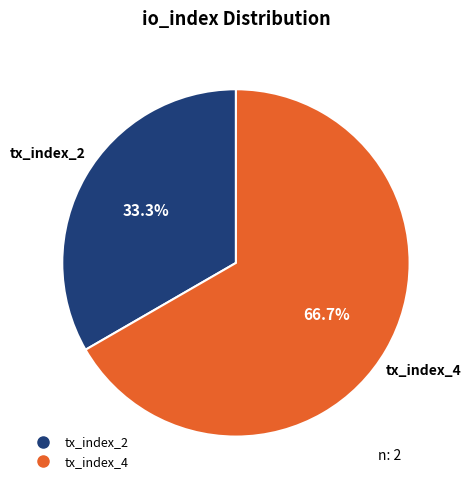

What is the smallest slice in the pie chart?

tx_index_2